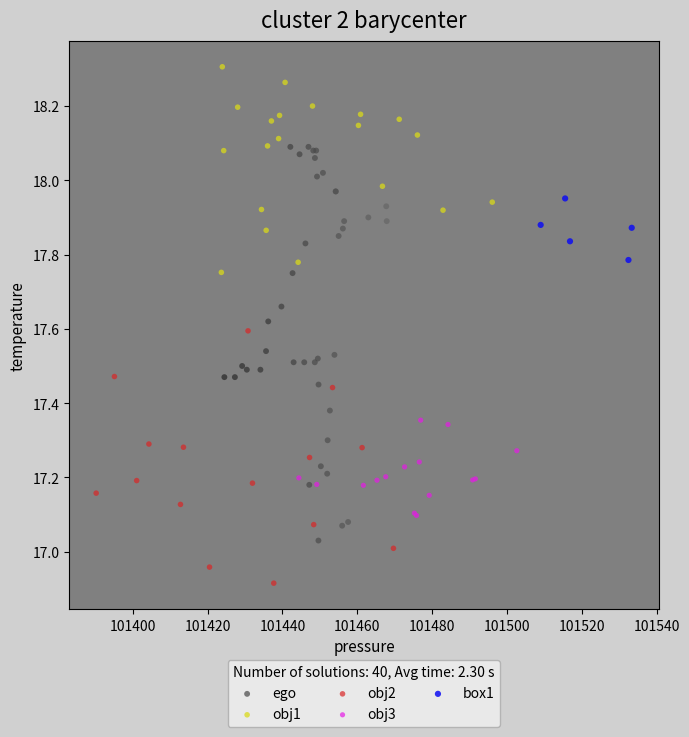

Which series contains the highest Y value?

obj1